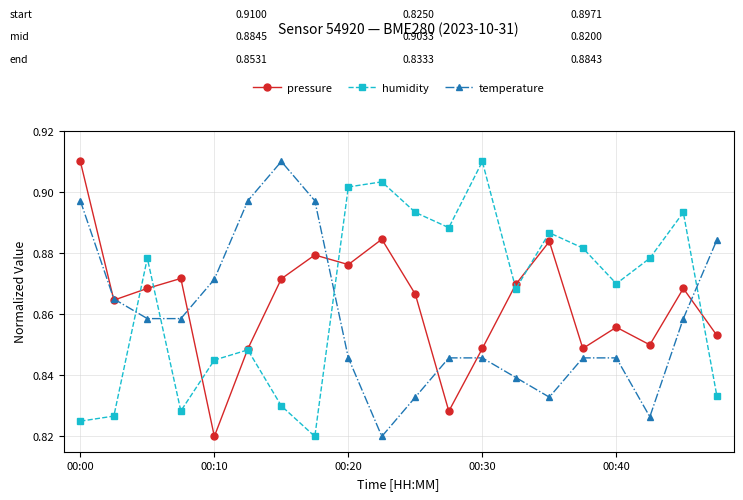

Count the temperature values in the range 0 to 1.

20